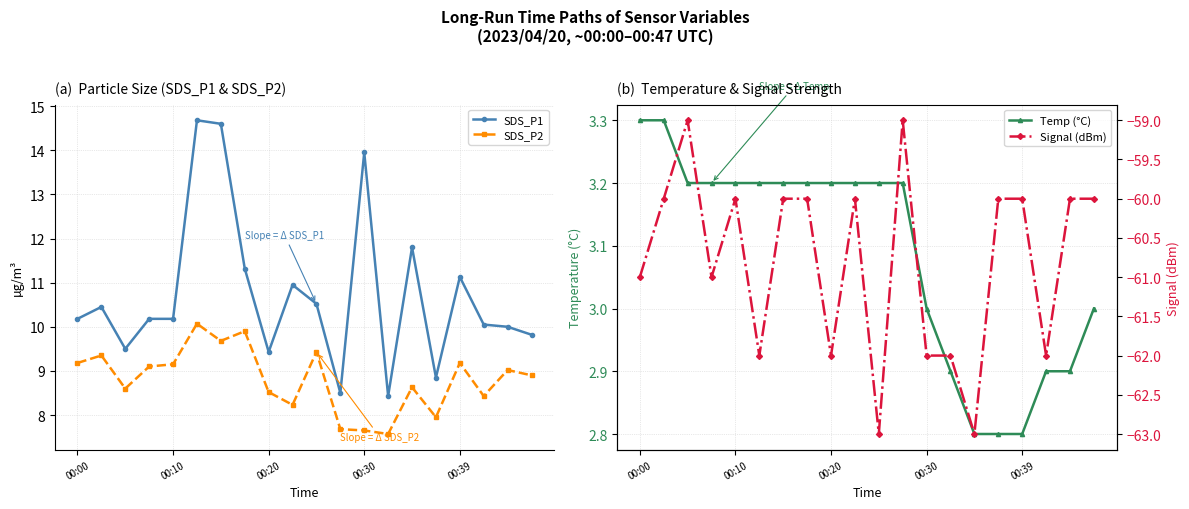

True or false: SDS_P1 and SDS_P2 cross at least once.

False